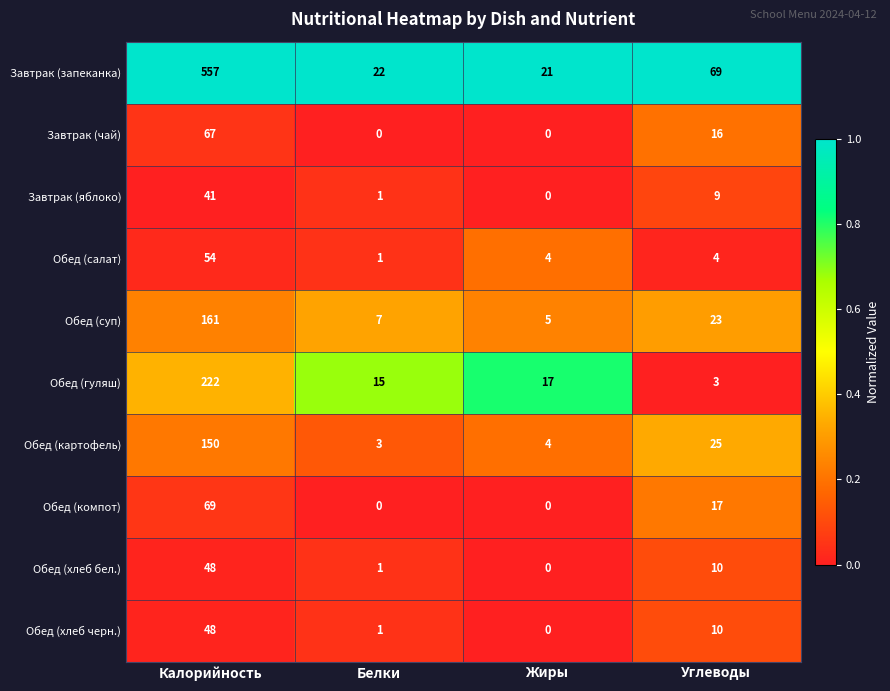

At how many categories does at least one series exceed 0?

4